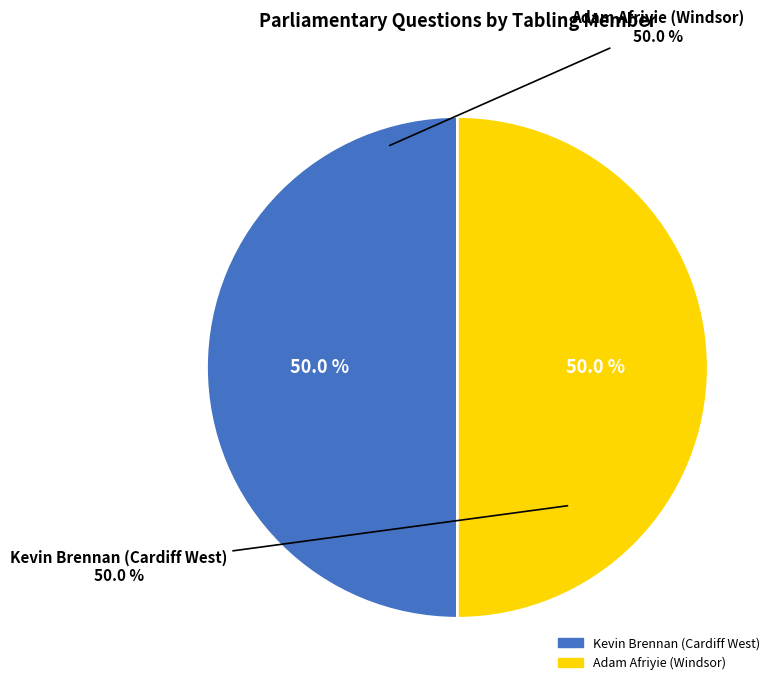

What is the largest slice in the pie chart?

Kevin Brennan (Cardiff West)